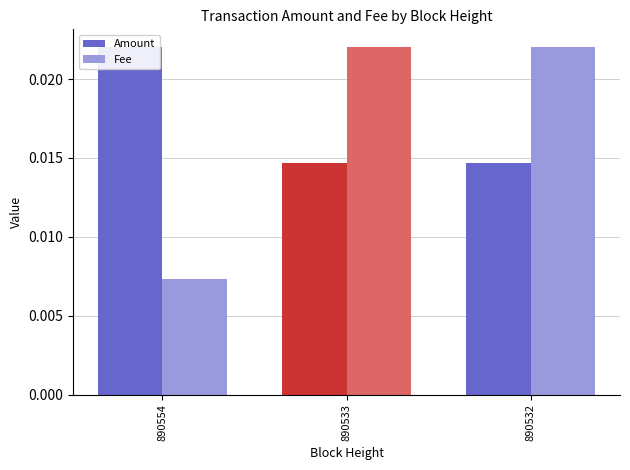

The Fee series shows 0.0 at 890532. True or false?

True